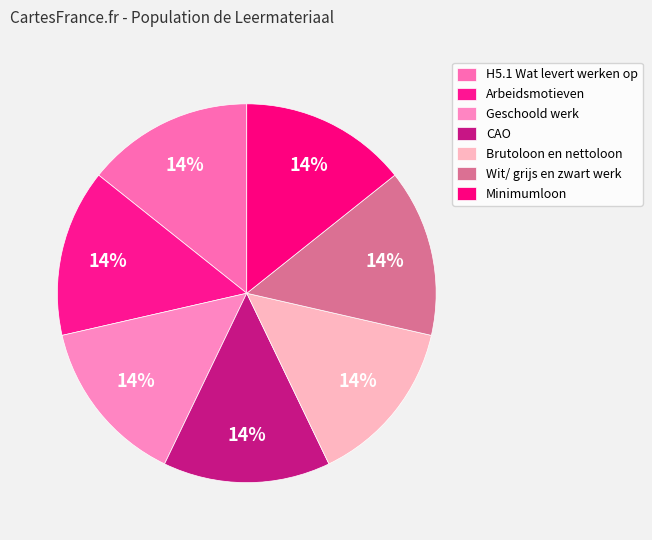

Count the number of slices in the pie.

7